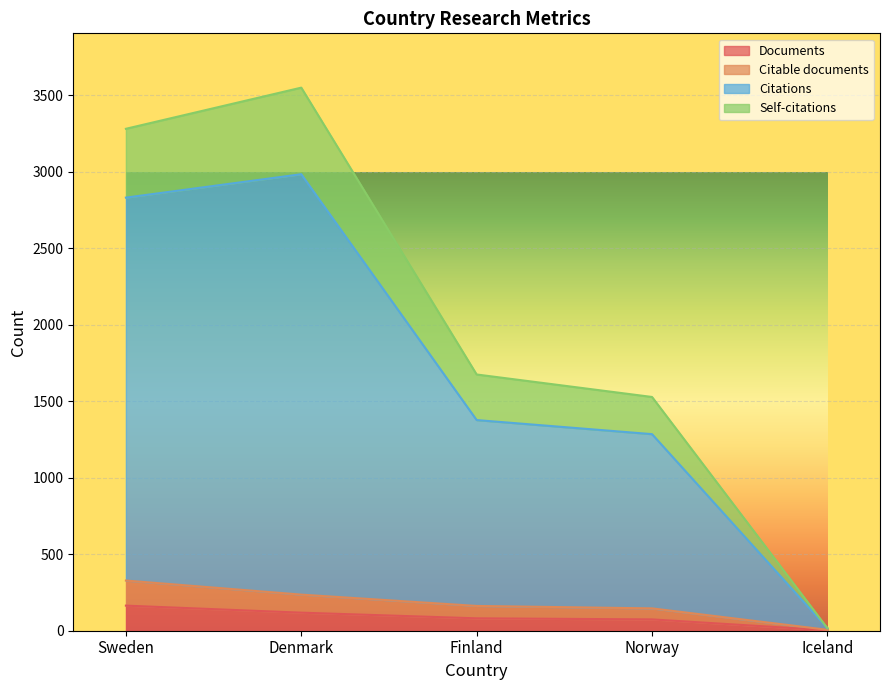

What is the highest value of the Documents series?

164